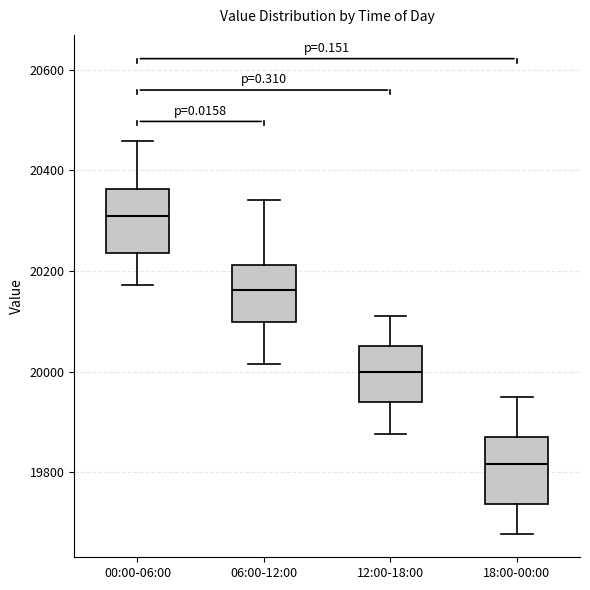

Which box has the lowest median line?

18:00-00:00